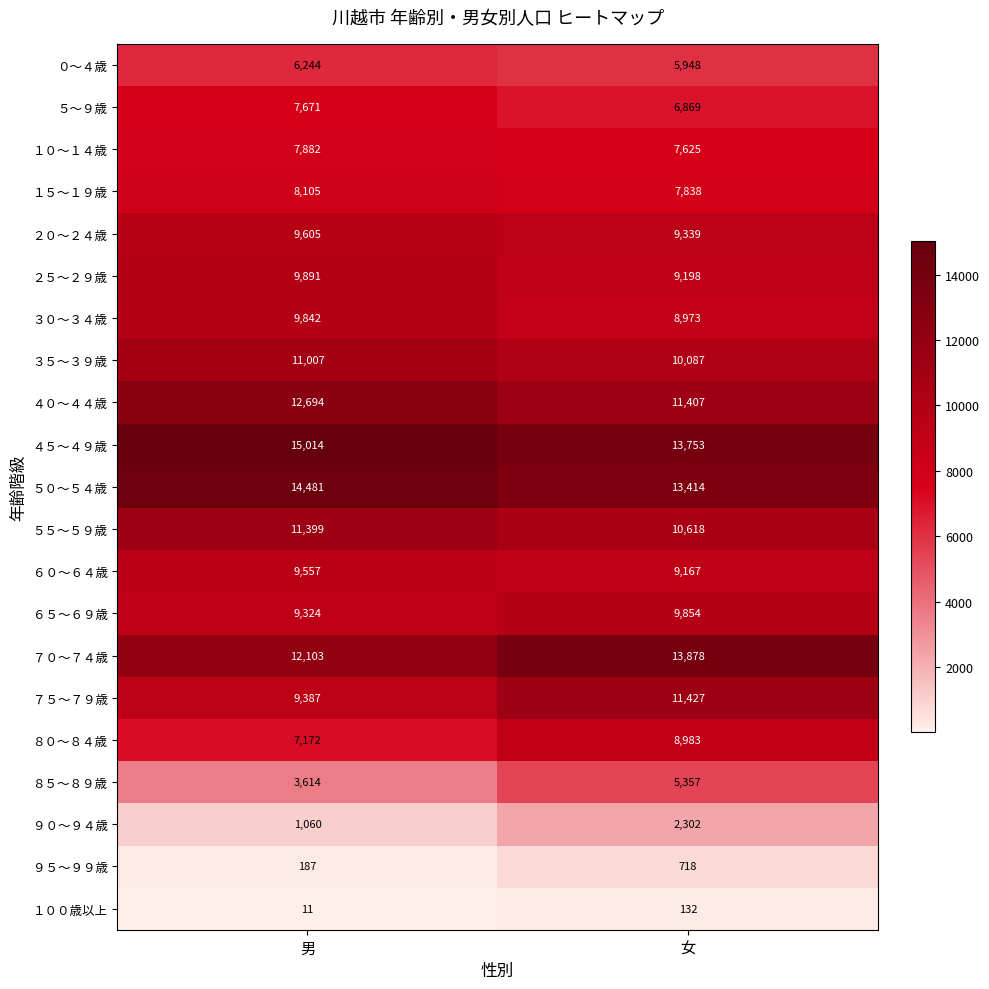

What is the spread (max minus min) of values at 女?

13746